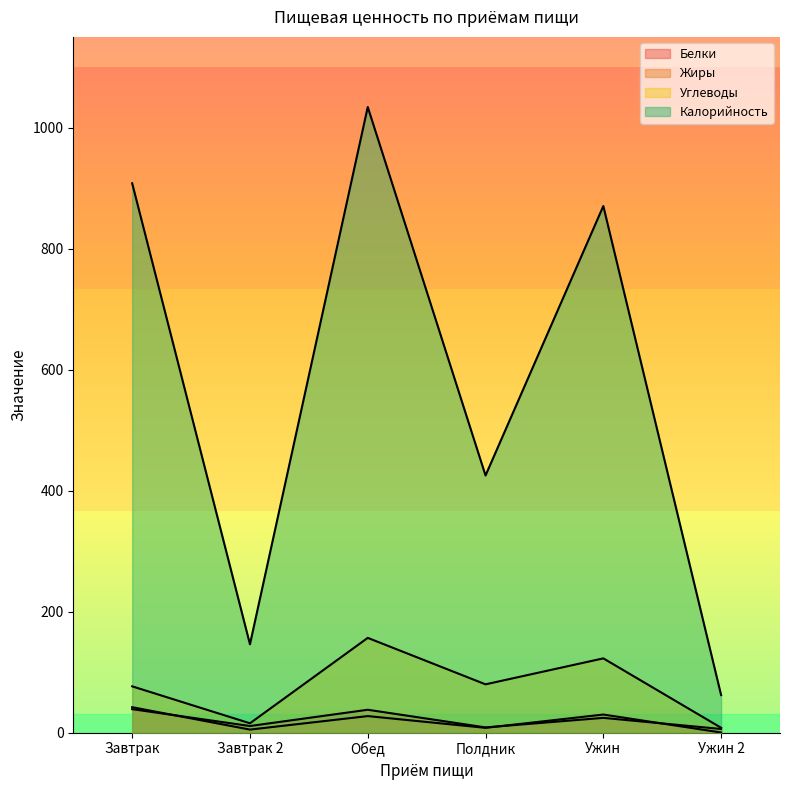

At which label does Белки first exceed 24?

Завтрак